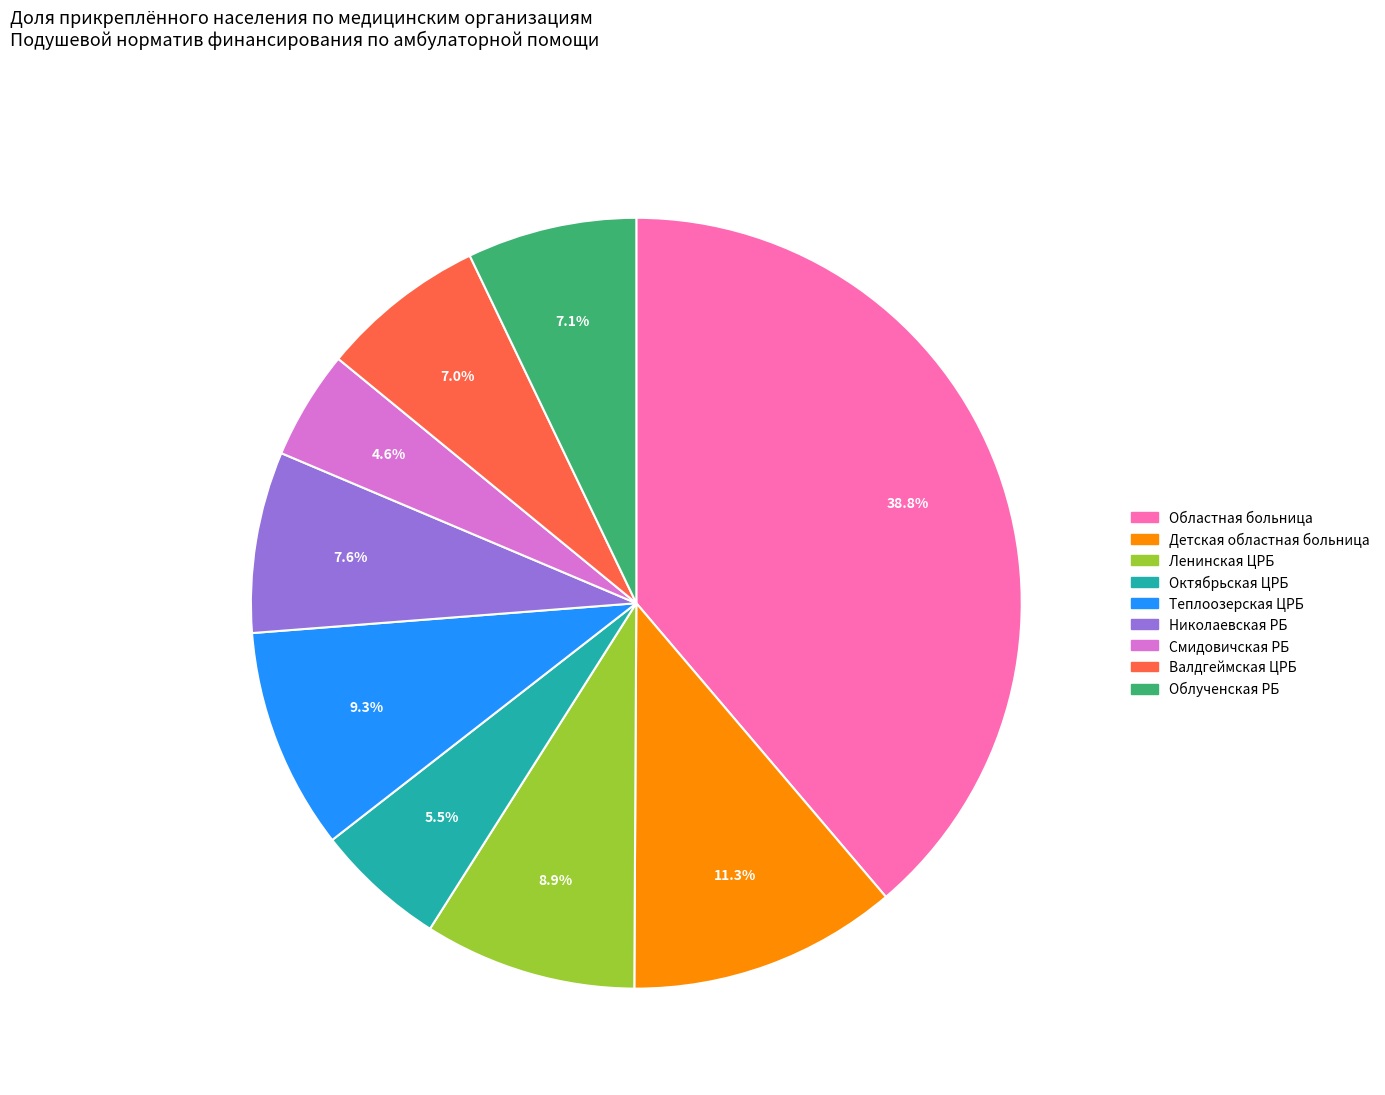

Does any single category account for the majority?

No